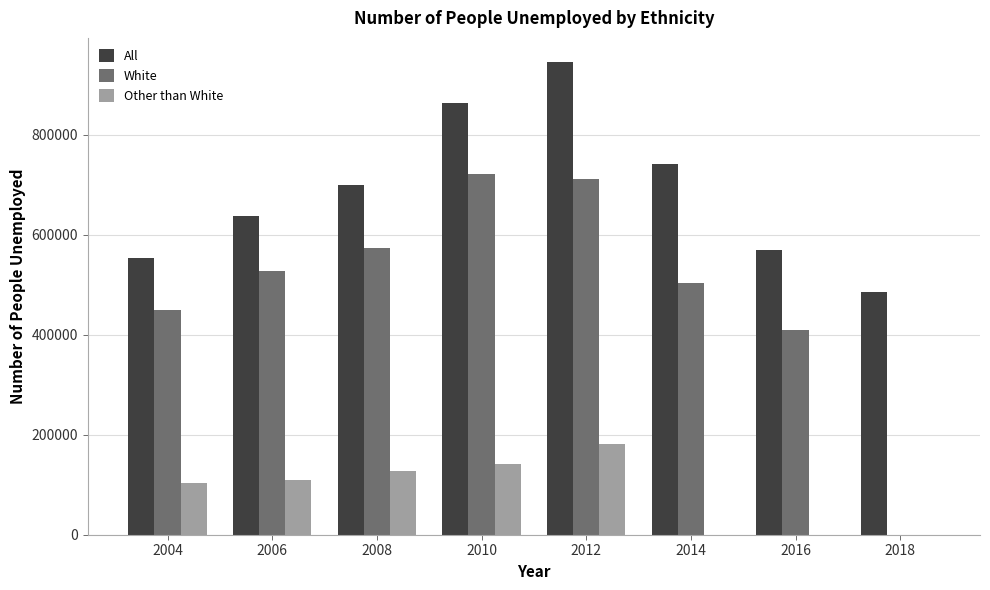

Is the value of White at 2008 greater than the value of All at 2010?

No